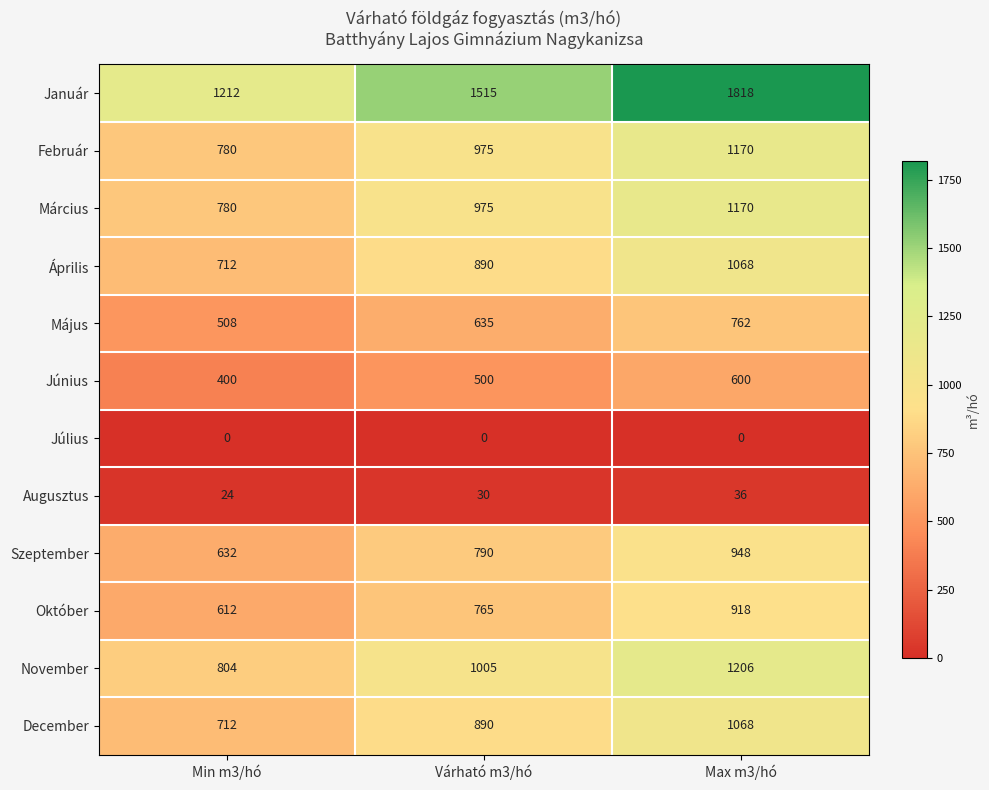

What is the approximate value of Szeptember at Max m3/hó, to the nearest 5?

950